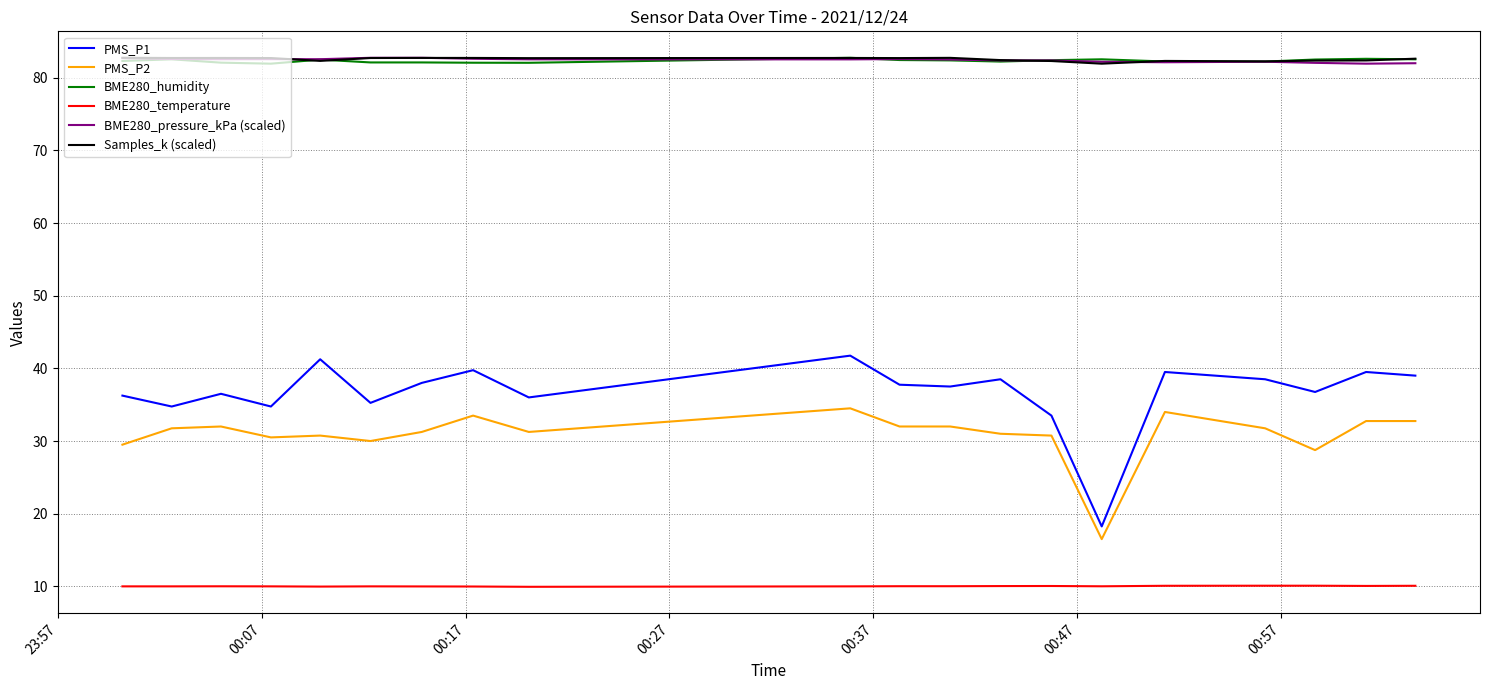

True or false: BME280_humidity and PMS_P2 intersect in this chart.

False